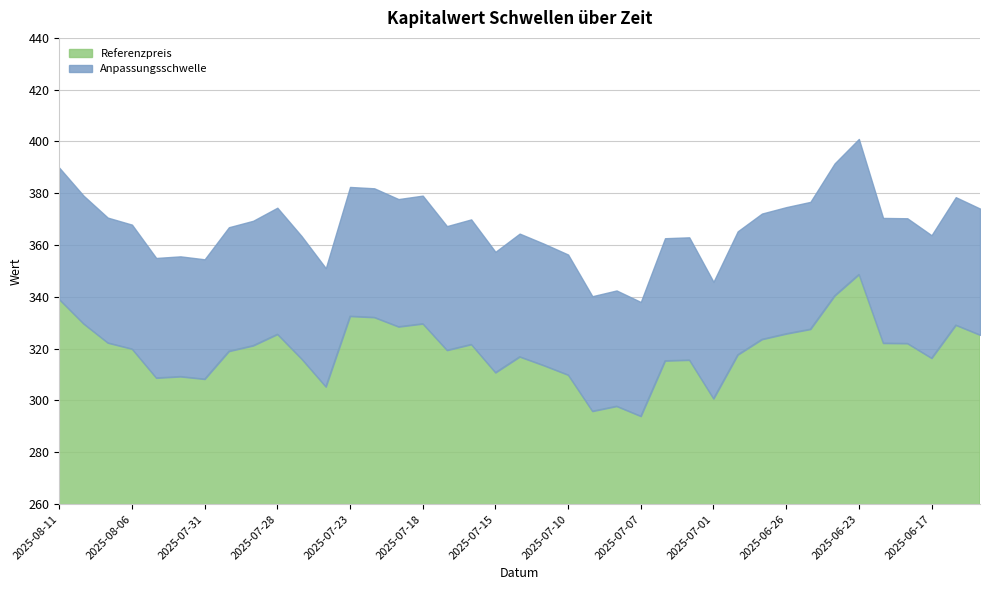

Which series changed the most between 2025-07-01 and 2025-06-26?

Anpassungsschwelle